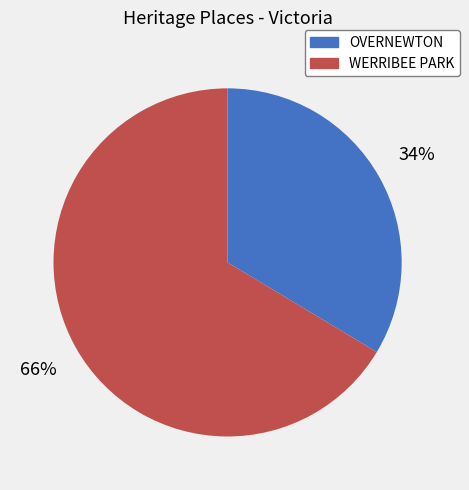

Between OVERNEWTON and WERRIBEE PARK, which is larger?

WERRIBEE PARK